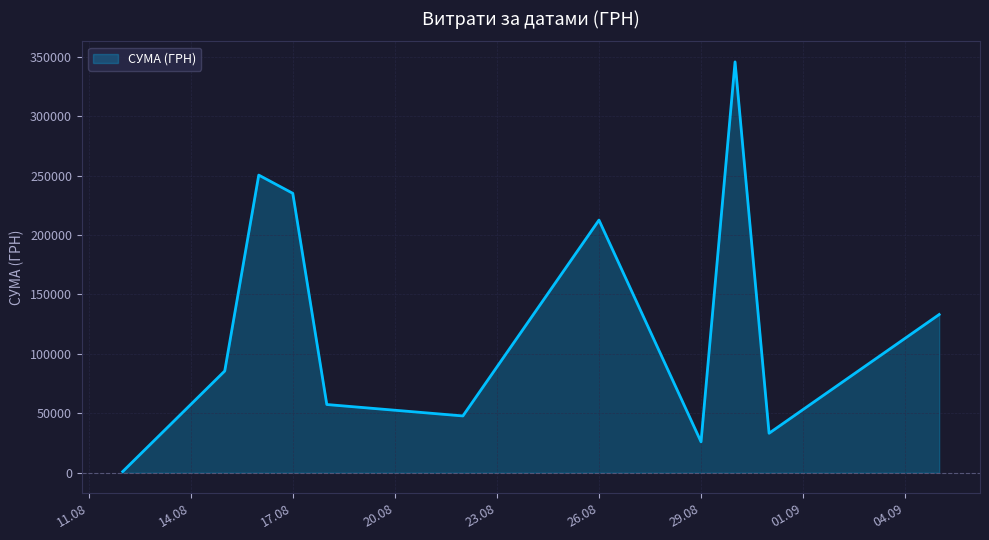

Does the chart have visible grid lines?

Yes